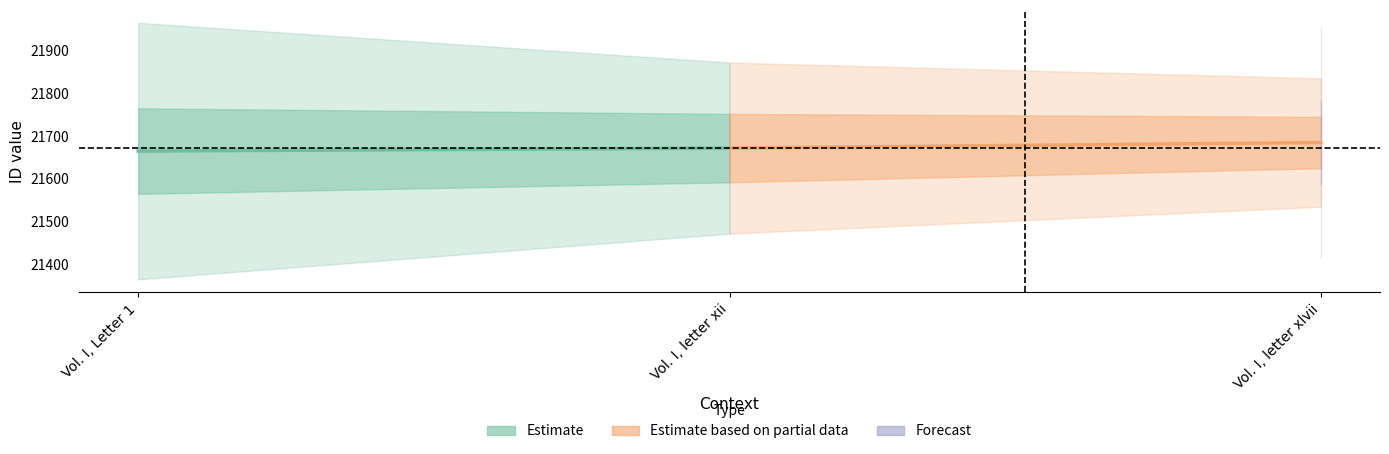

Rank the series by their average value, from lowest to highest.

Estimate, Estimate based on partial data